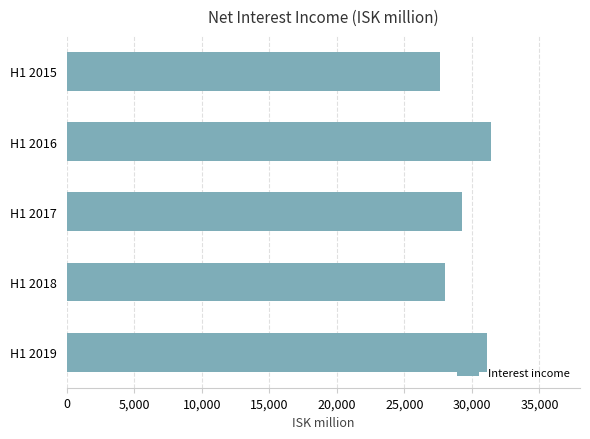

Reading top to bottom, what are all the values shown in this chart?

H1 2015=27660	H1 2016=31395	H1 2017=29286	H1 2018=28034	H1 2019=31147